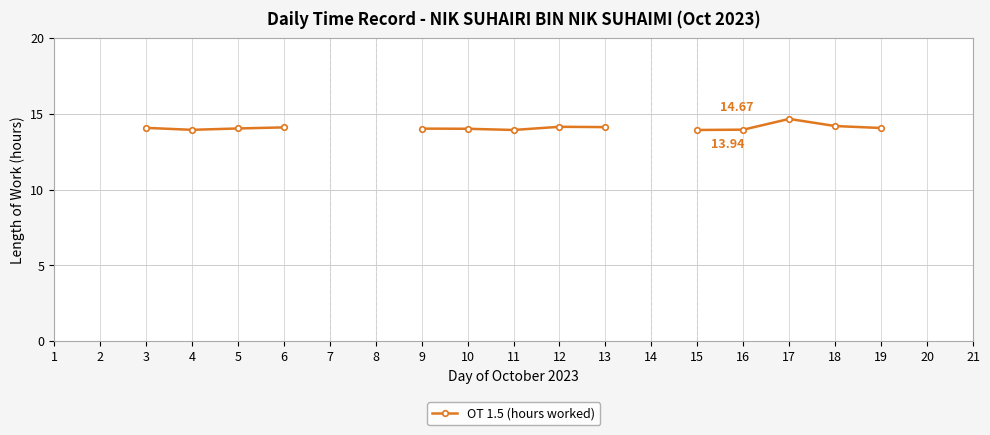

Count the values in the range 13 to 14.

4